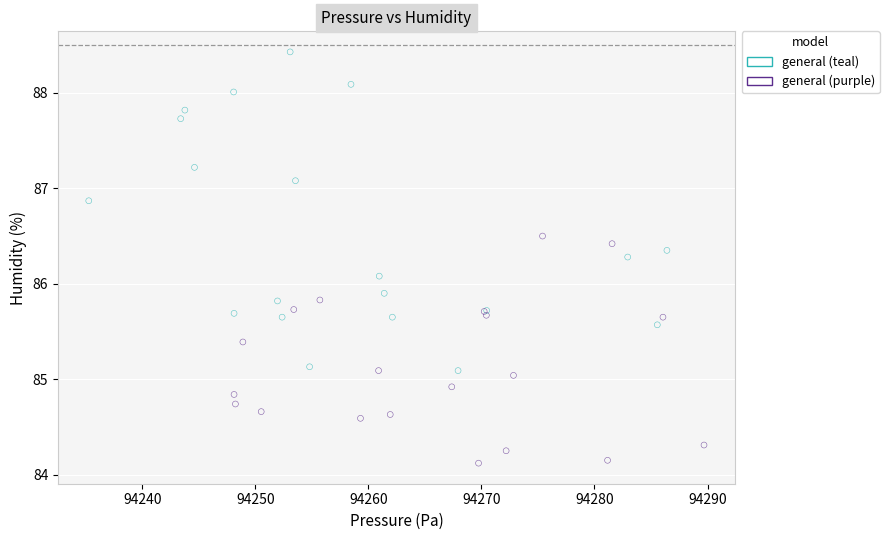

Which series contains the highest Y value?

general (teal)